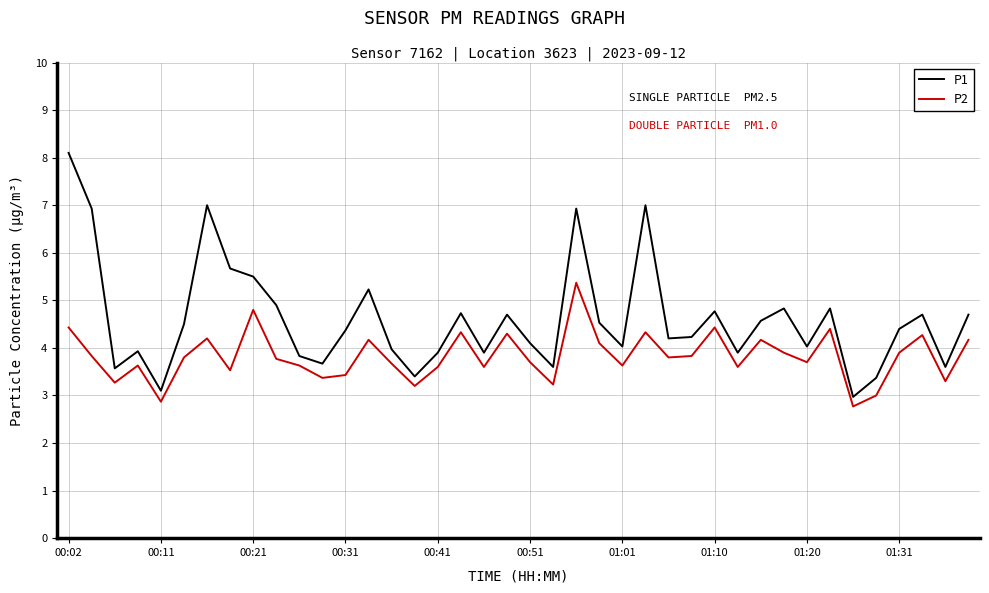

What are all the series names shown in the legend?

P1, P2